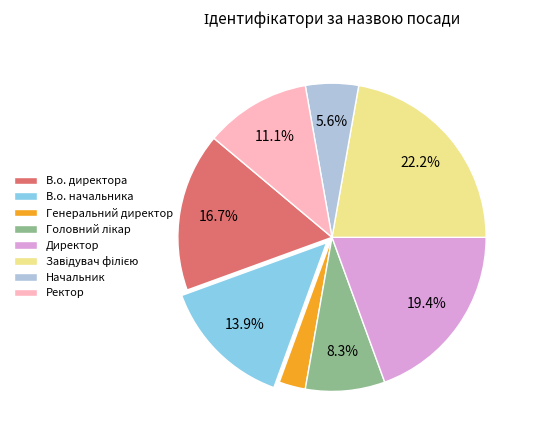

What is the smallest slice in the pie chart?

Генеральний директор